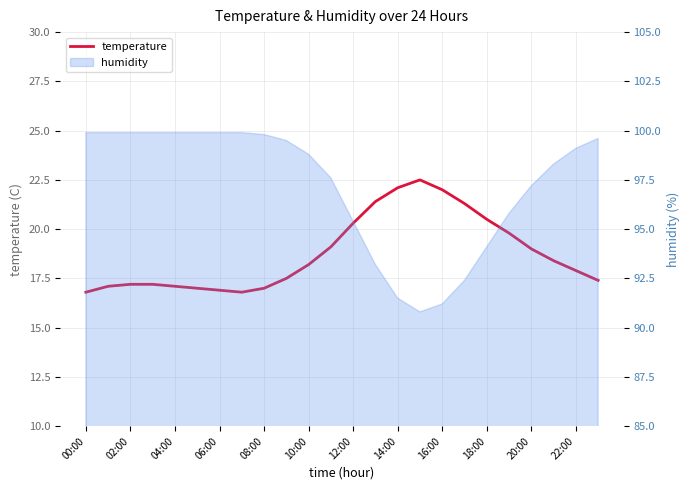

Is it true that the value at 04:00 is 17.1?

True